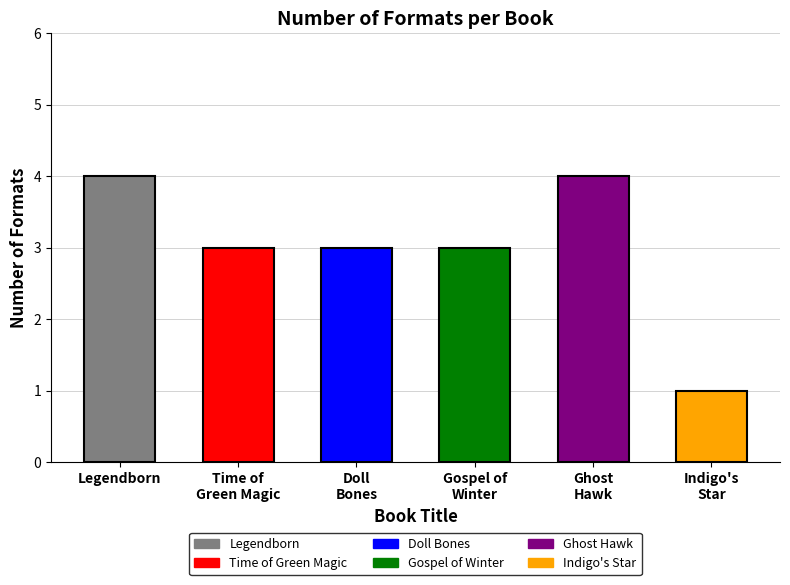

What value does the data have at Indigo's Star?

1